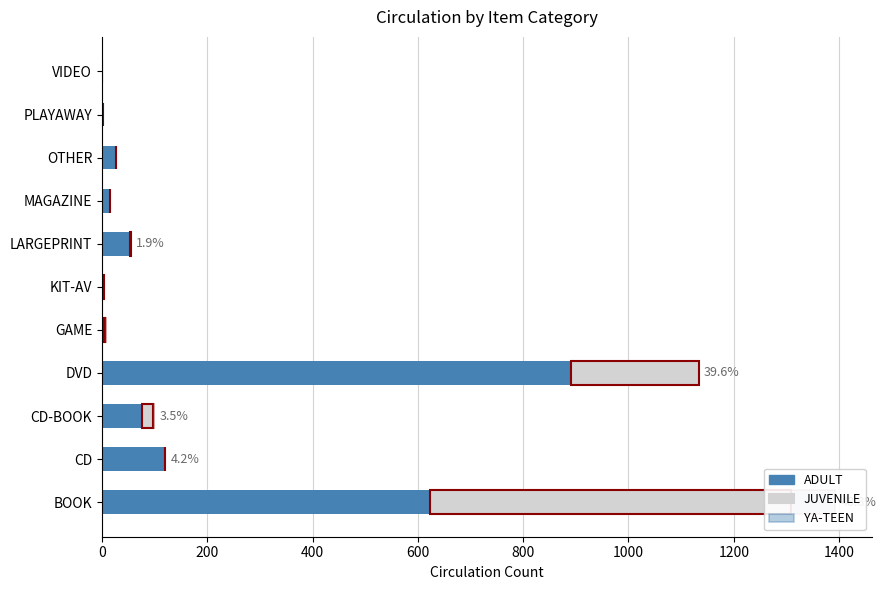

Reading left to right, list all the values displayed in this chart.

ADULT: 623	120	76	891	4	0	53	16	27	2	1
JUVENILE: 685	0	21	242	1	3	2	0	0	0	0
YA-TEEN: 85	0	2	0	3	0	0	0	0	0	0